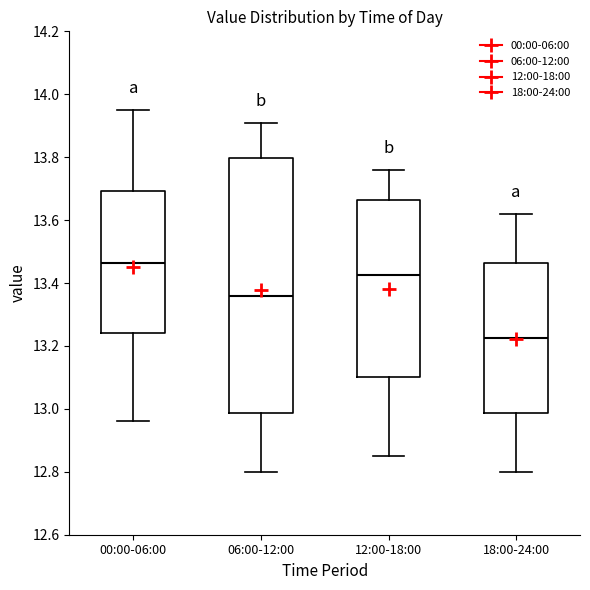

Where is the lower edge of the box for 18:00-24:00 on the y-axis? The values are not printed on the chart, so give them approximately, as read against the axis.

12.98